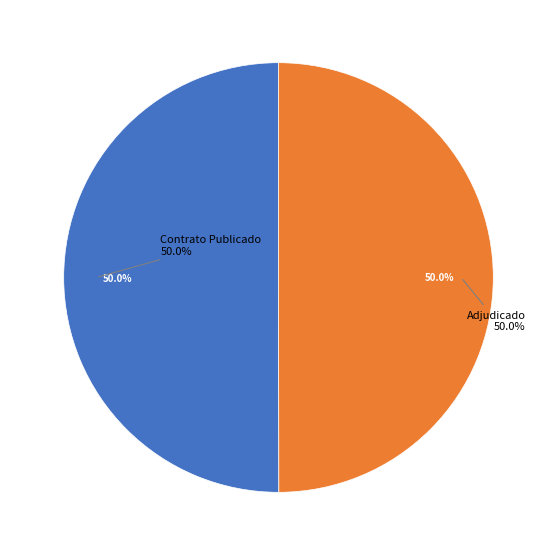

Rank the categories by value from highest to lowest.

PUBC, ADJ